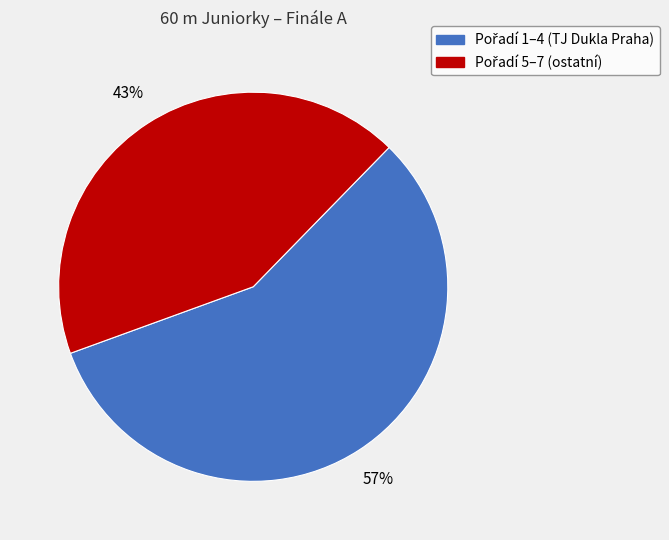

Is there a majority slice in this chart?

Yes